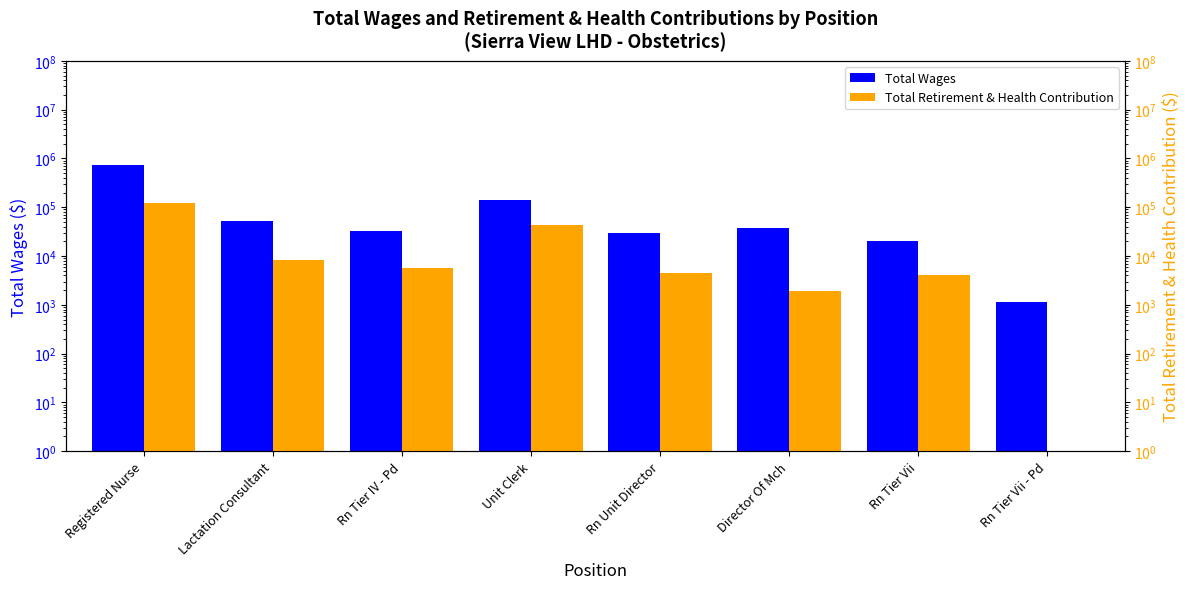

List the series in order of their overall mean, highest first.

Total Wages, Total Retirement & Health Contribution